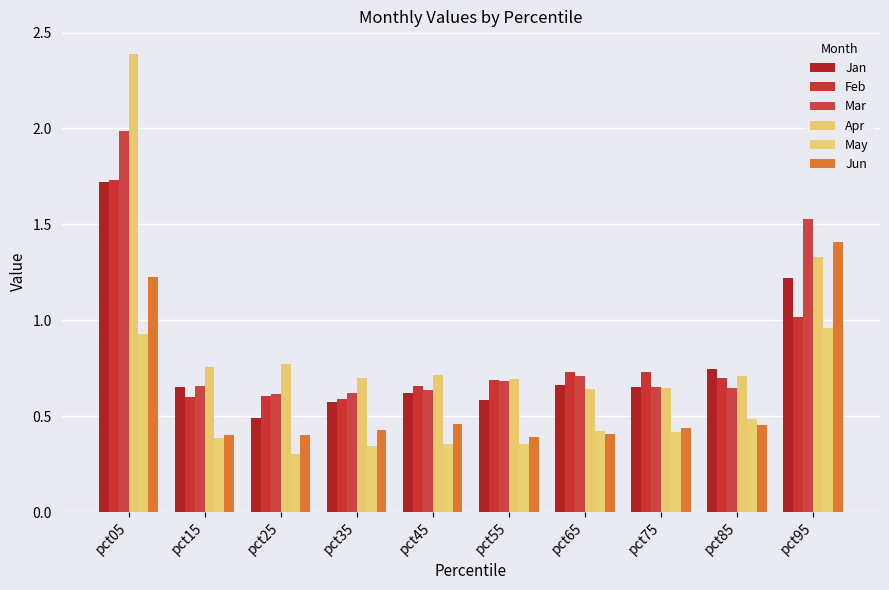

How many categories are shown in the chart?

10